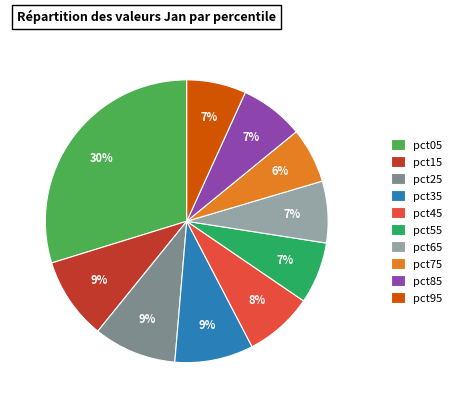

Between pct25 and pct75, which is larger?

pct25